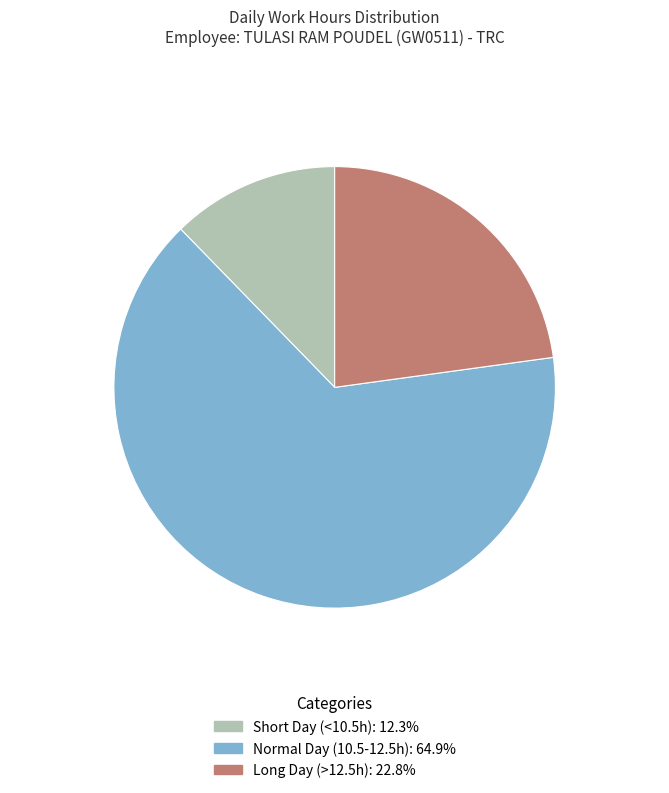

Is there a majority slice in this chart?

Yes